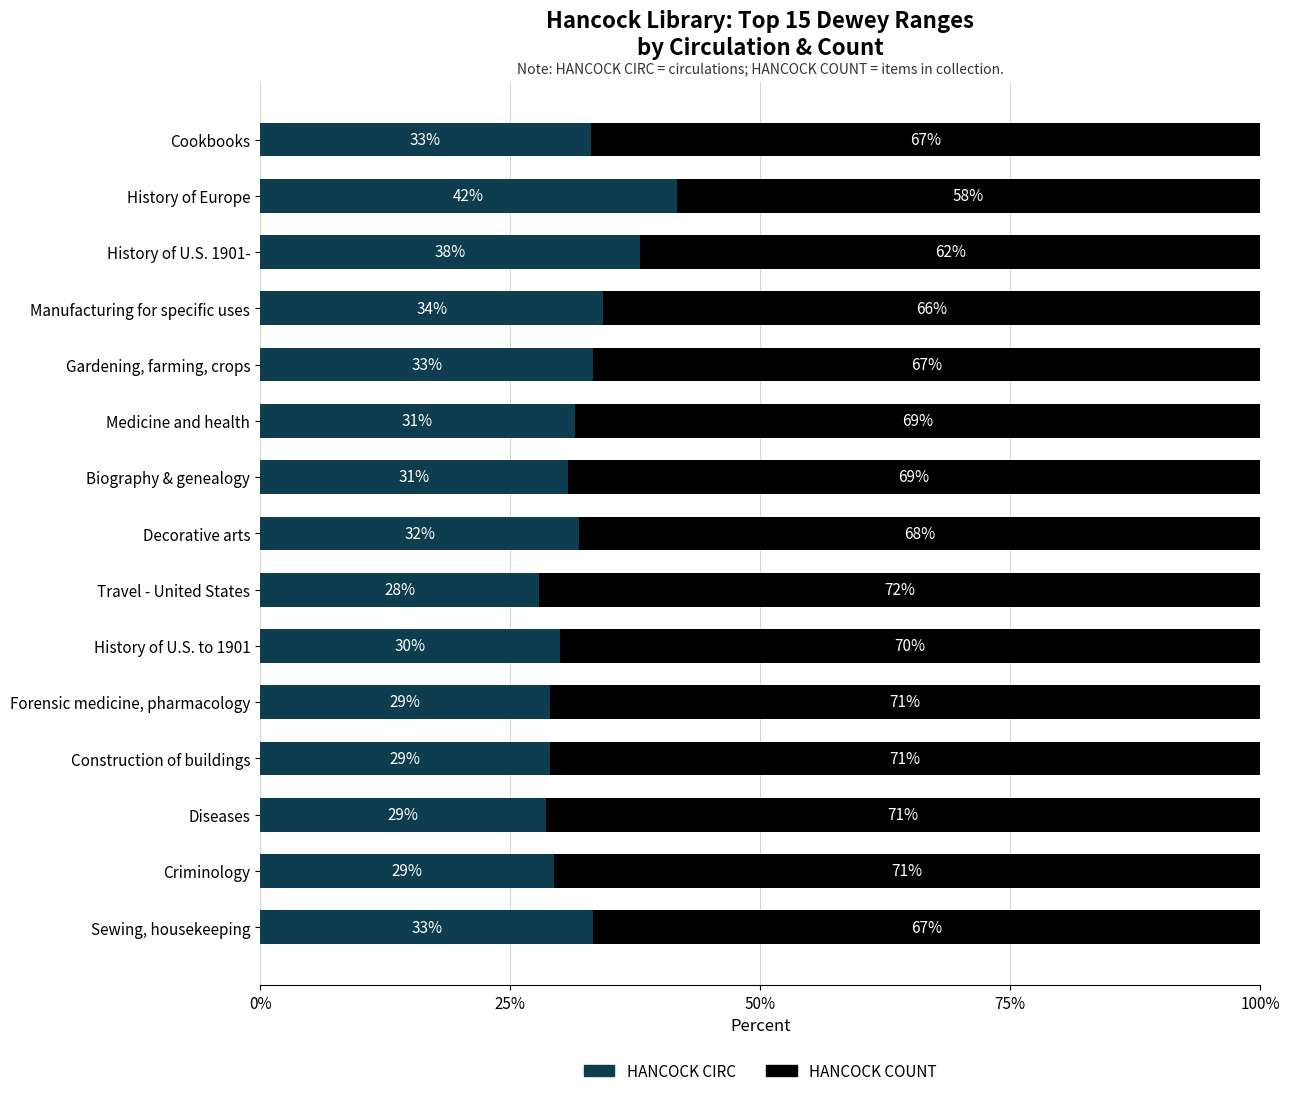

What is the average value of the HANCOCK CIRC series?

32.1